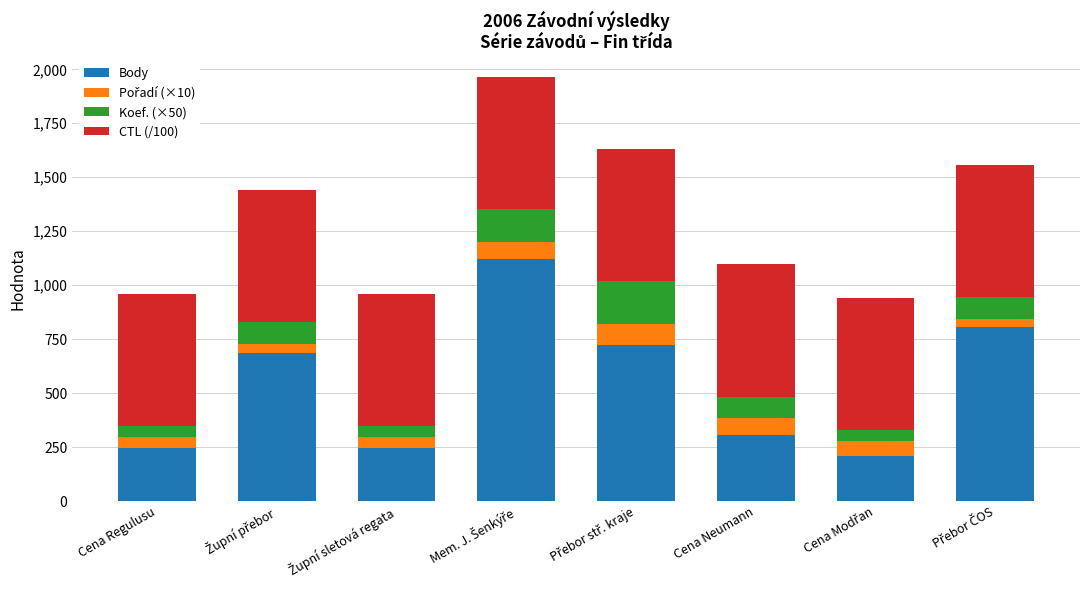

What is the average value of the Body series?

542.9